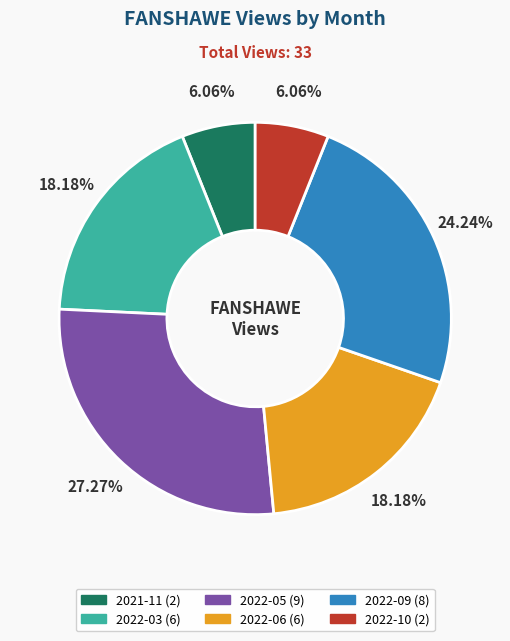

How many slices are in this pie chart?

6